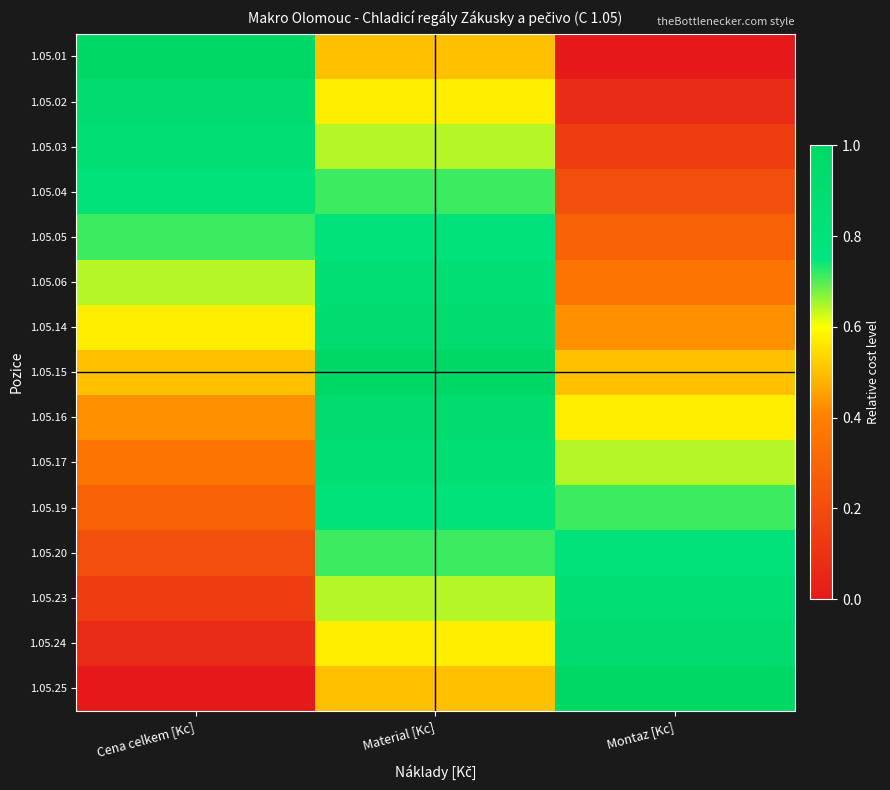

At how many categories does at least one series exceed 0?

3